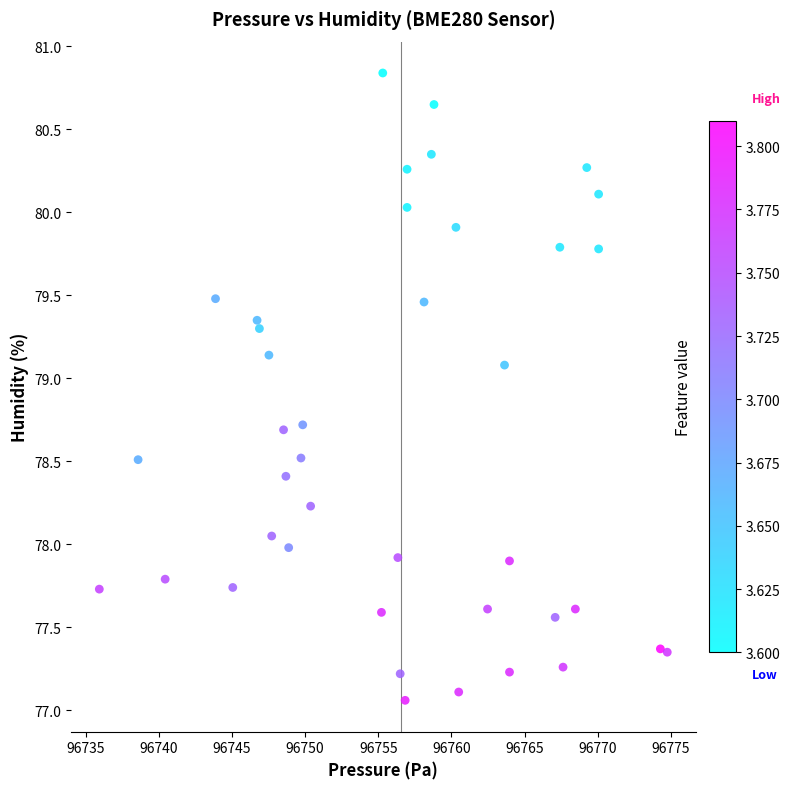

What is the range of X values (max minus min)?

38.8